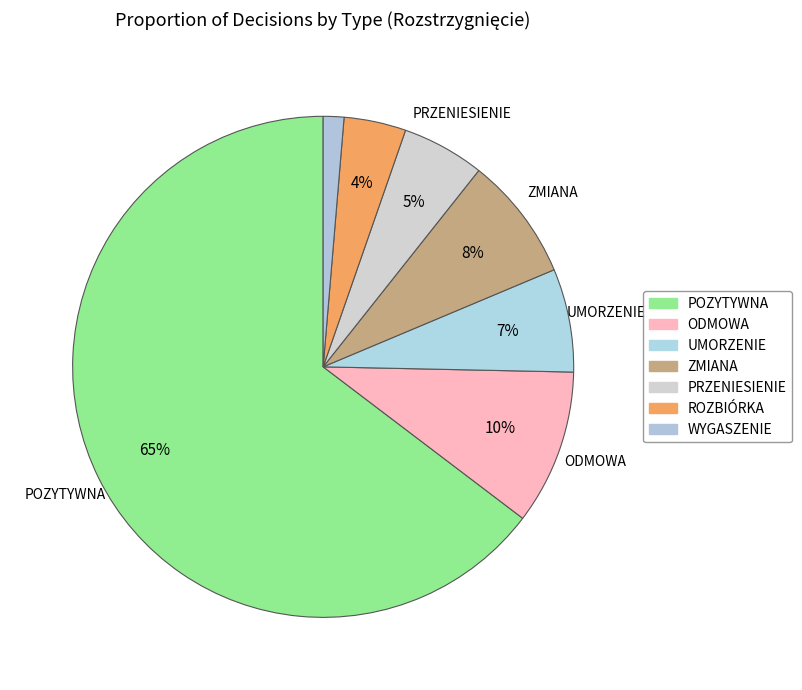

The ODMOWA slice represents 10% of the pie. True or false?

True